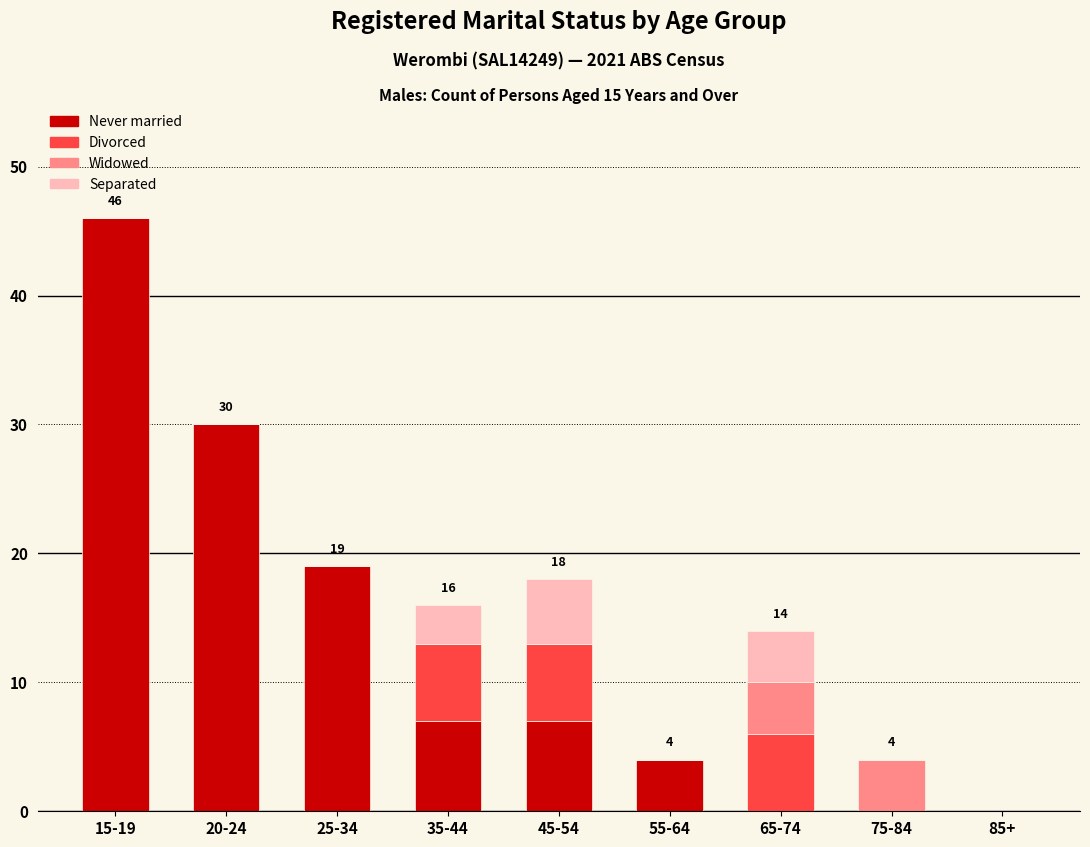

What is the maximum value for Never married?

46